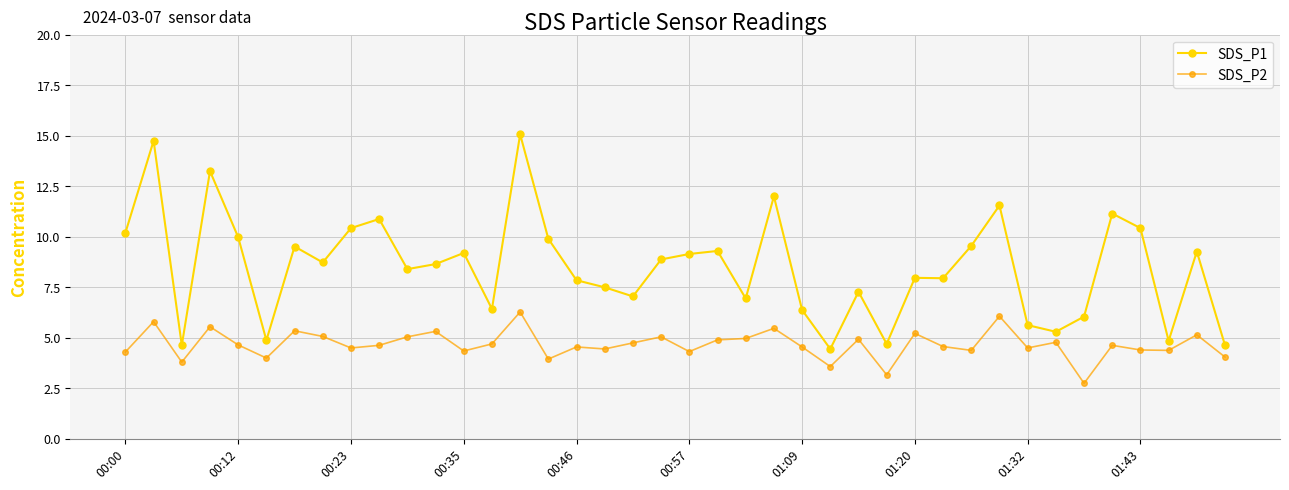

True or false: SDS_P2 and SDS_P1 cross at least once.

False